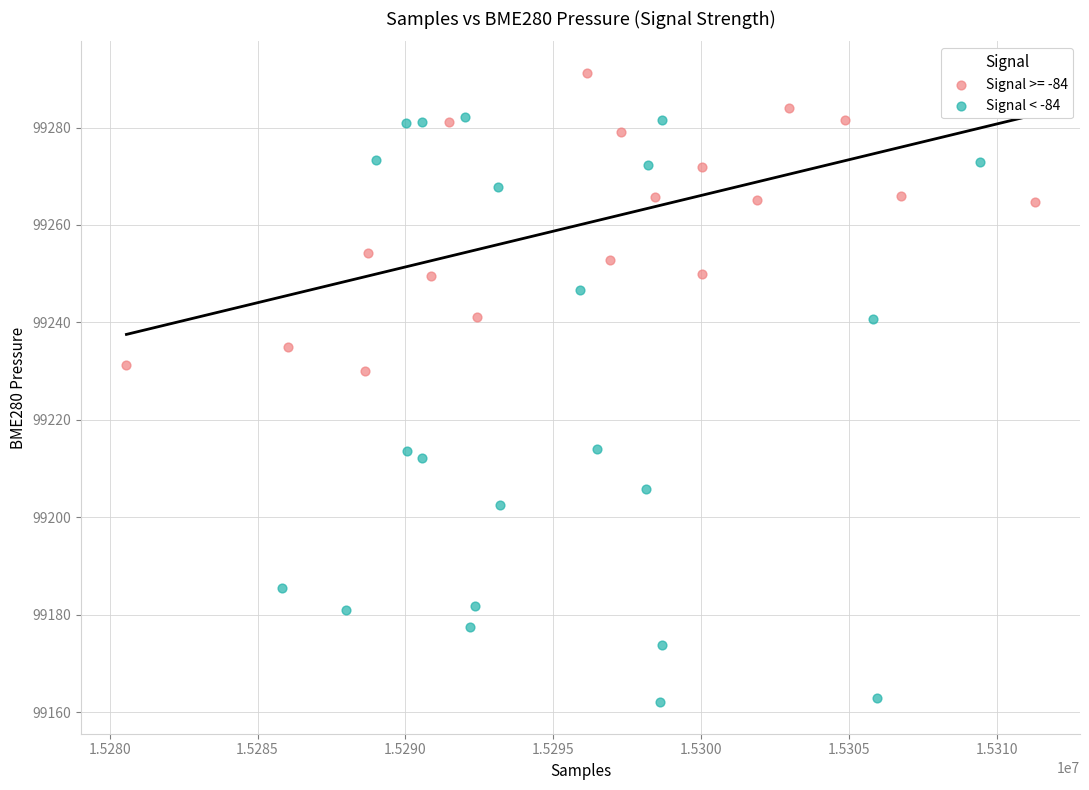

Which series has the widest spread of Y values?

Signal < -84